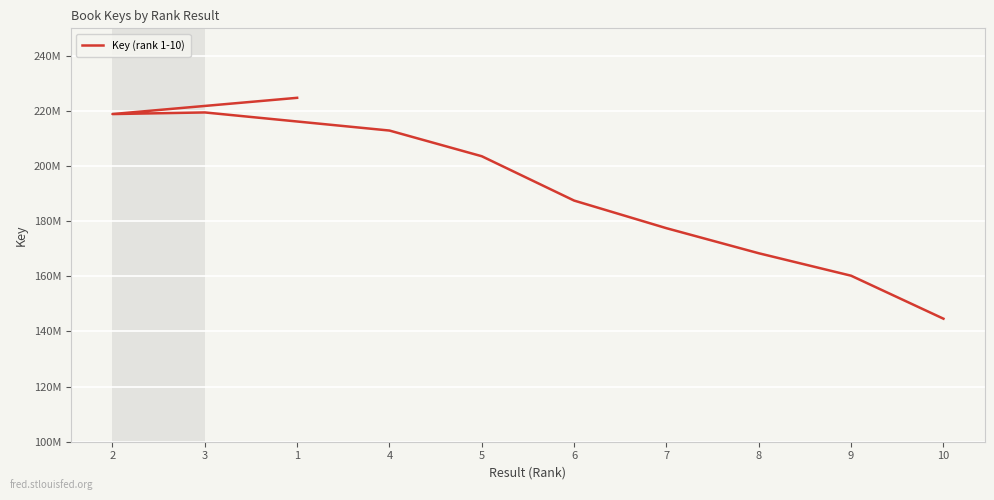

What is the label of the 7th point from the right?

4